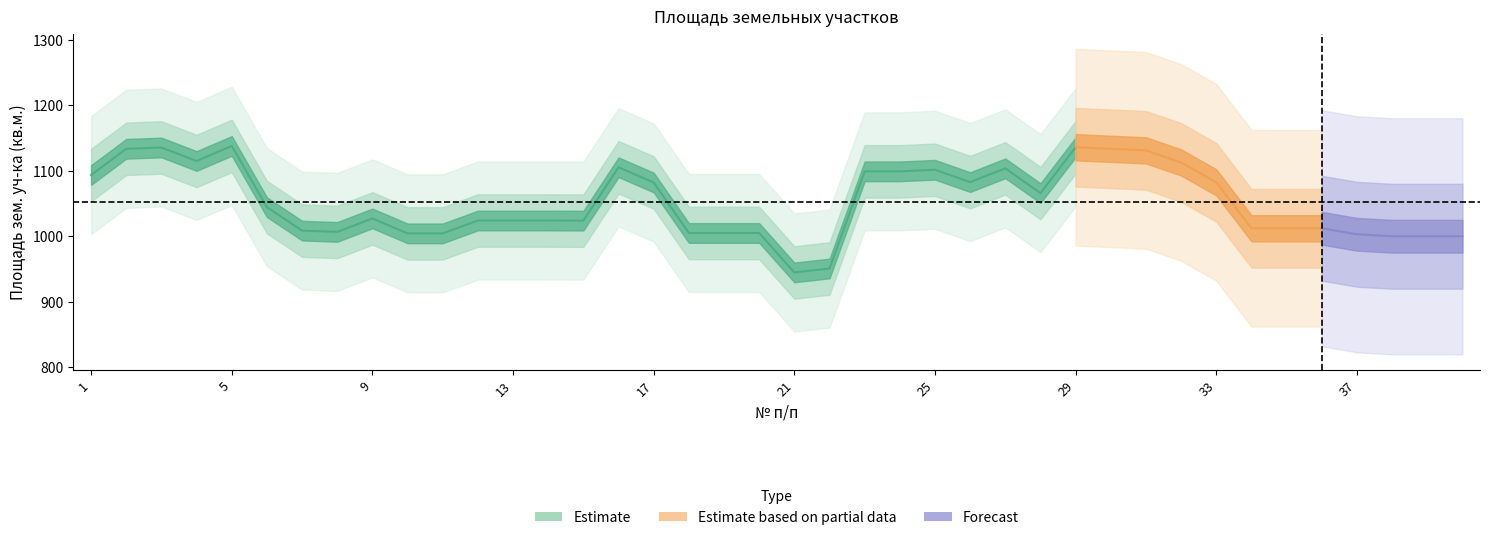

Which category has the highest value across all series?

3